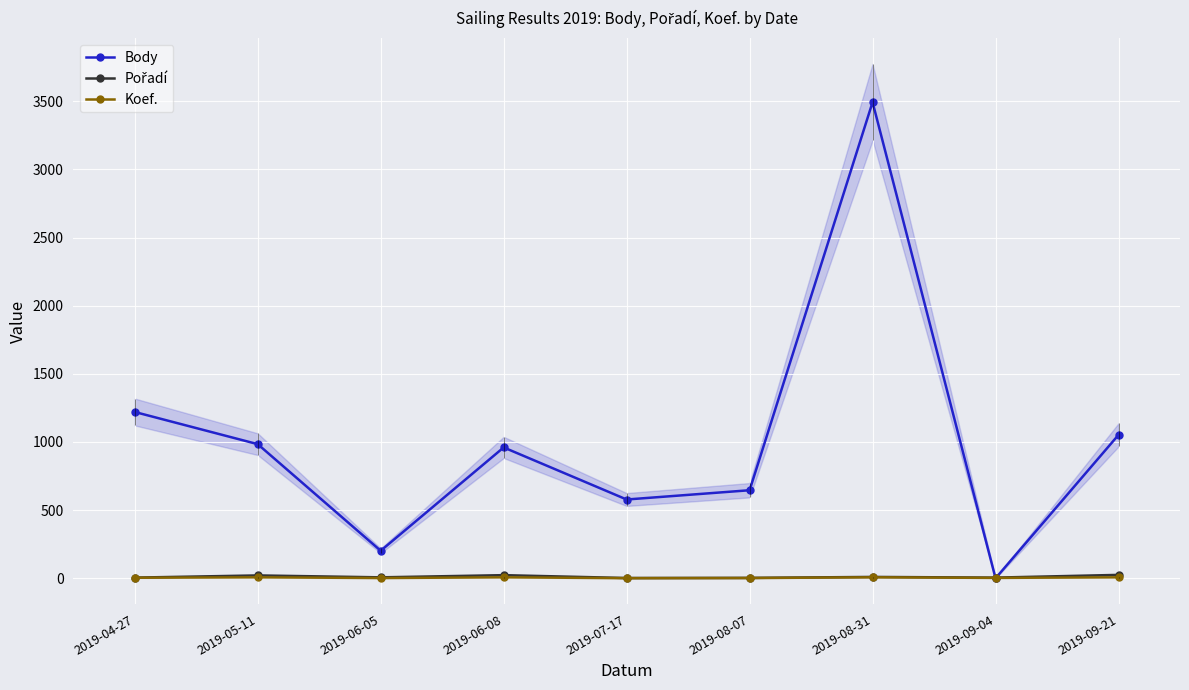

Is it true that Koef. equals 4 at 2019-04-27?

True